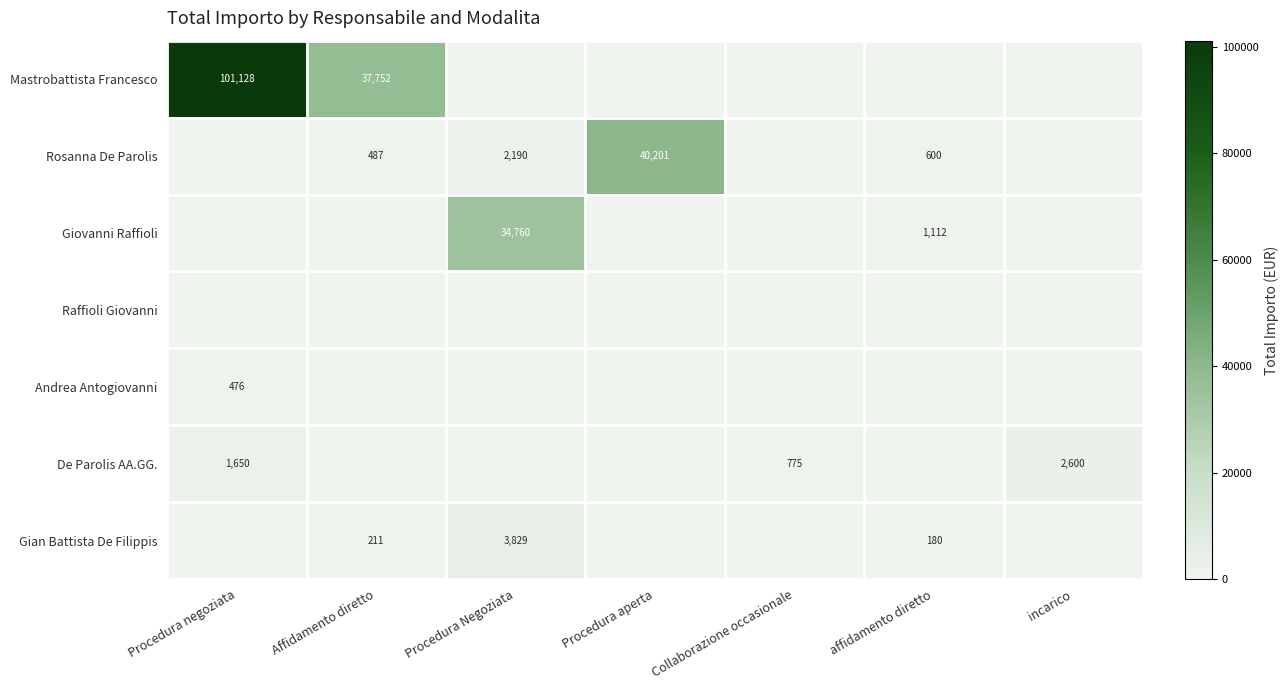

How many categories are shown in the chart?

7